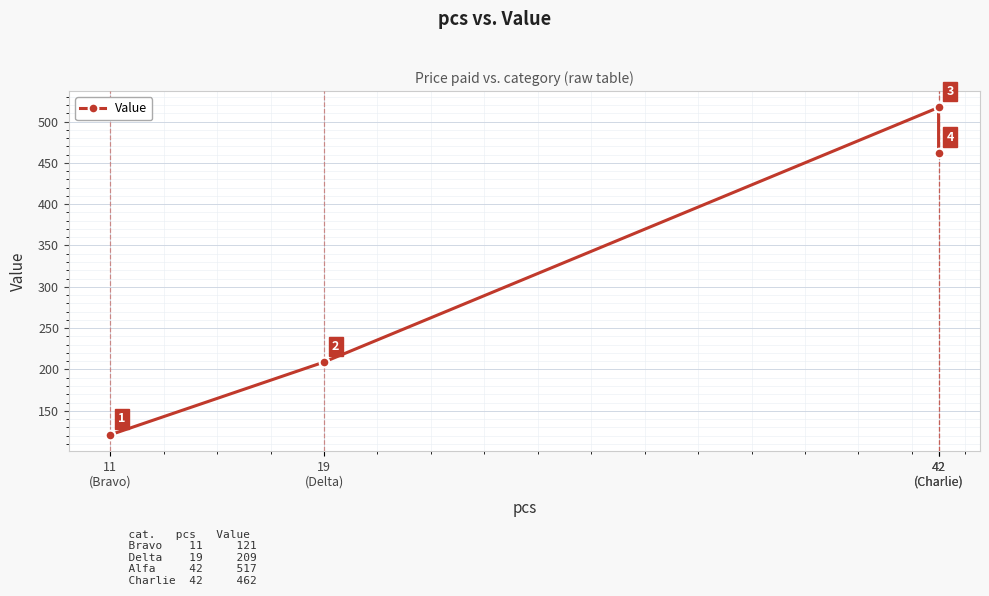

How many values are between 209 and 517?

3